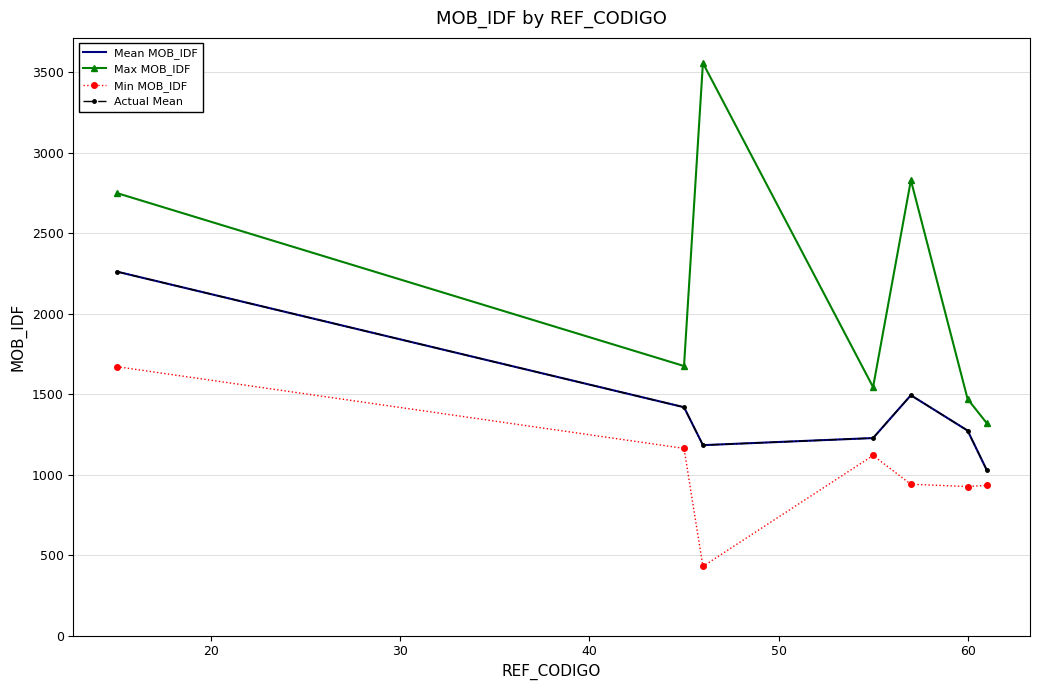

What is the difference between the maximum and second lowest values in the Mean MOB_IDF series?

1078.6